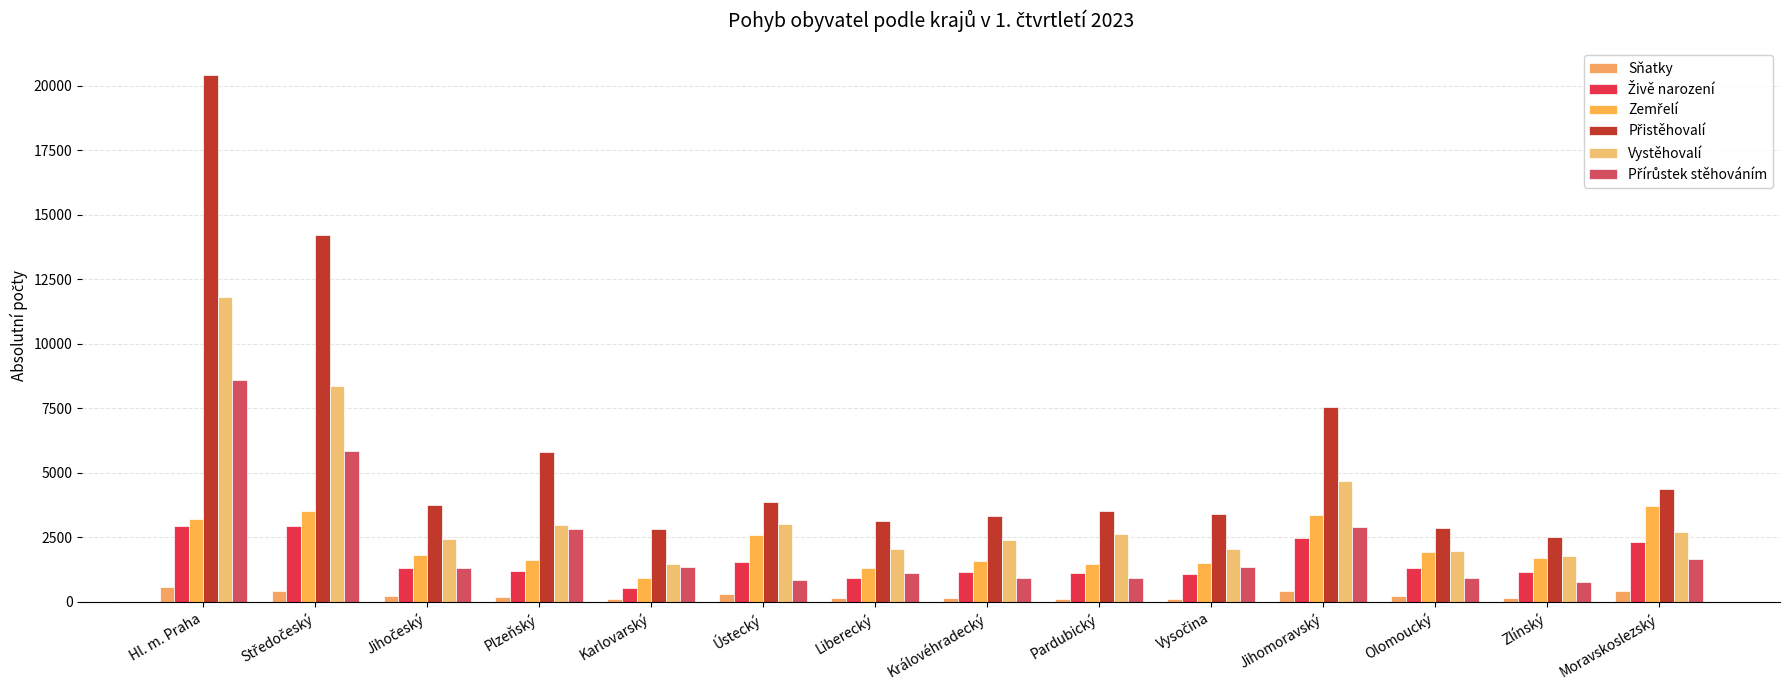

Reading left to right, transcribe all the data shown in this chart.

Sňatky: 558	434	207	169	121	298	137	144	123	118	427	209	156	435
Živě narození: 2925	2941	1319	1187	522	1563	933	1152	1119	1070	2487	1295	1168	2330
Zemřelí: 3215	3538	1817	1612	934	2602	1306	1592	1451	1495	3375	1919	1687	3710
Přistěhovalí: 20433	14210	3750	5819	2818	3883	3150	3332	3537	3392	7567	2879	2530	4370
Vystěhovalí: 11827	8374	2444	2985	1455	3028	2041	2413	2615	2032	4681	1958	1779	2705
Přírůstek stěhováním: 8606	5836	1306	2834	1363	855	1109	919	922	1360	2886	921	751	1665